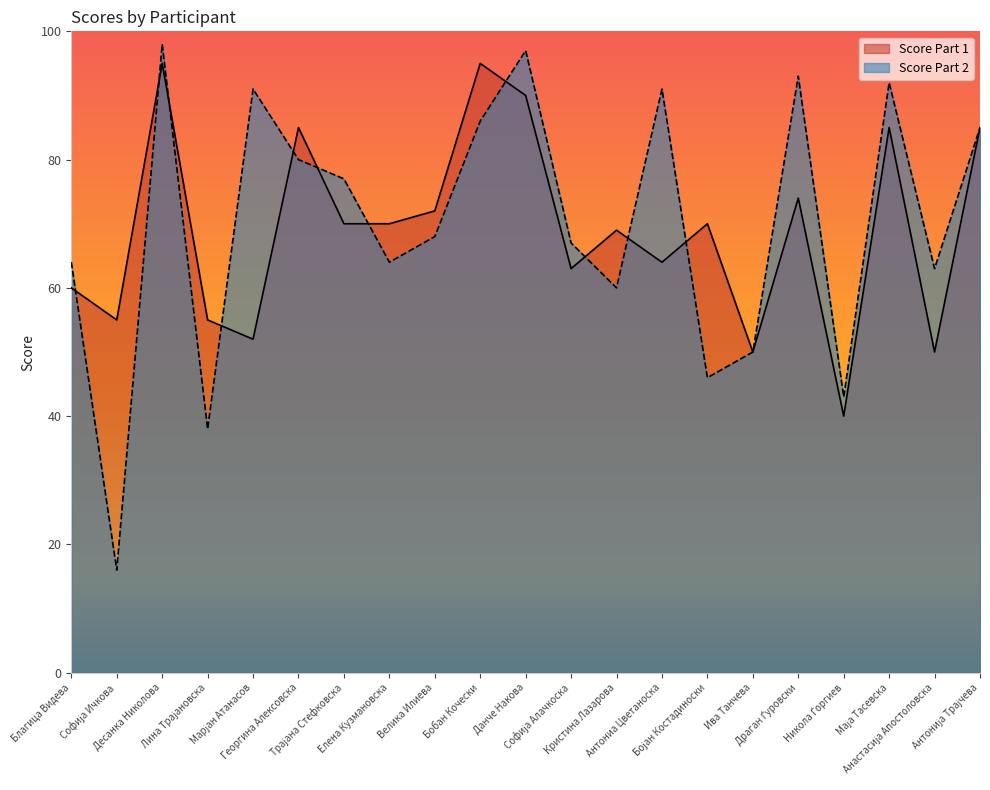

At which category does the chart reach its minimum across all series?

Софија Ичкова